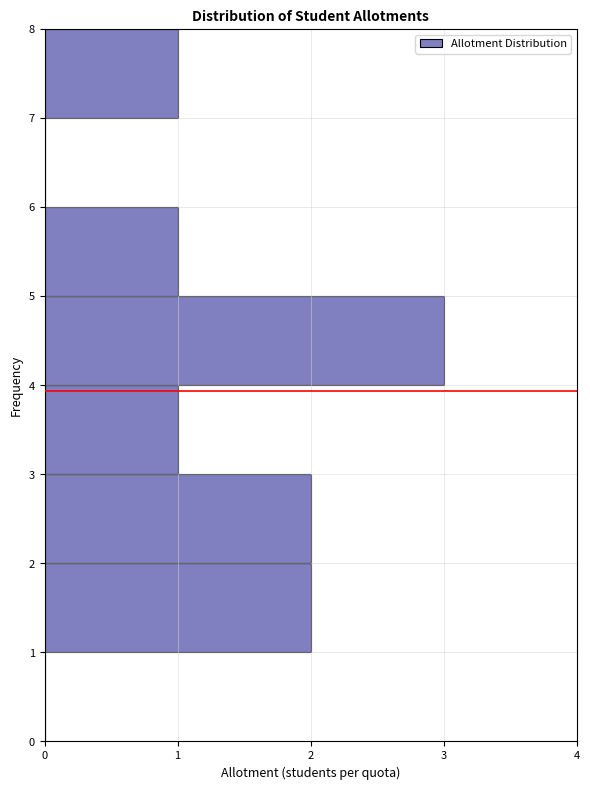

Which range on the y-axis has the longest bar?

4 to 5